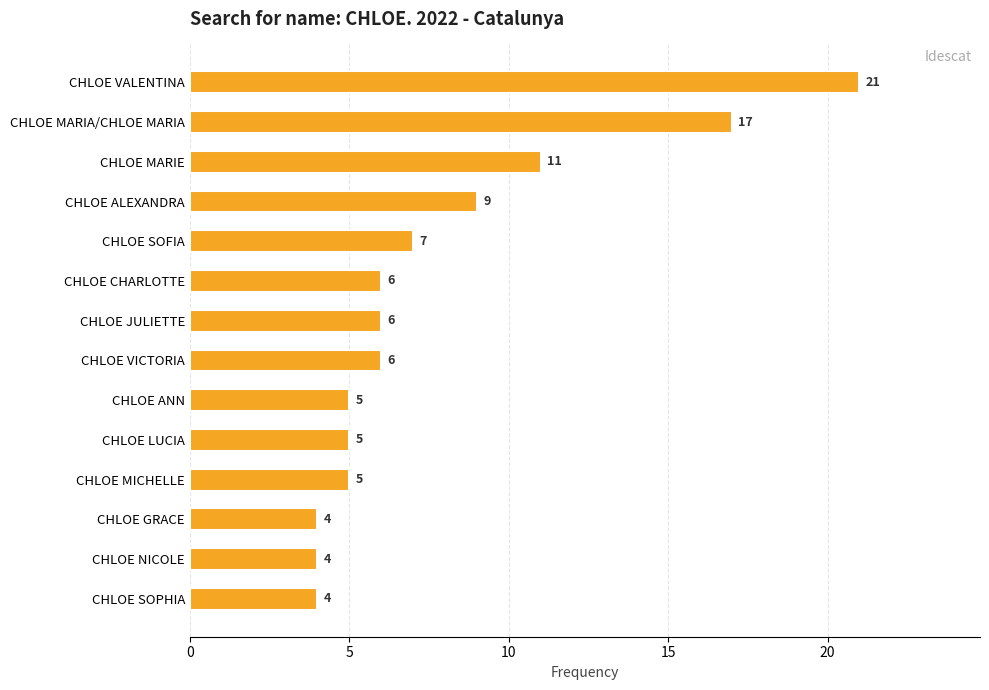

What is the sum of all values?

110